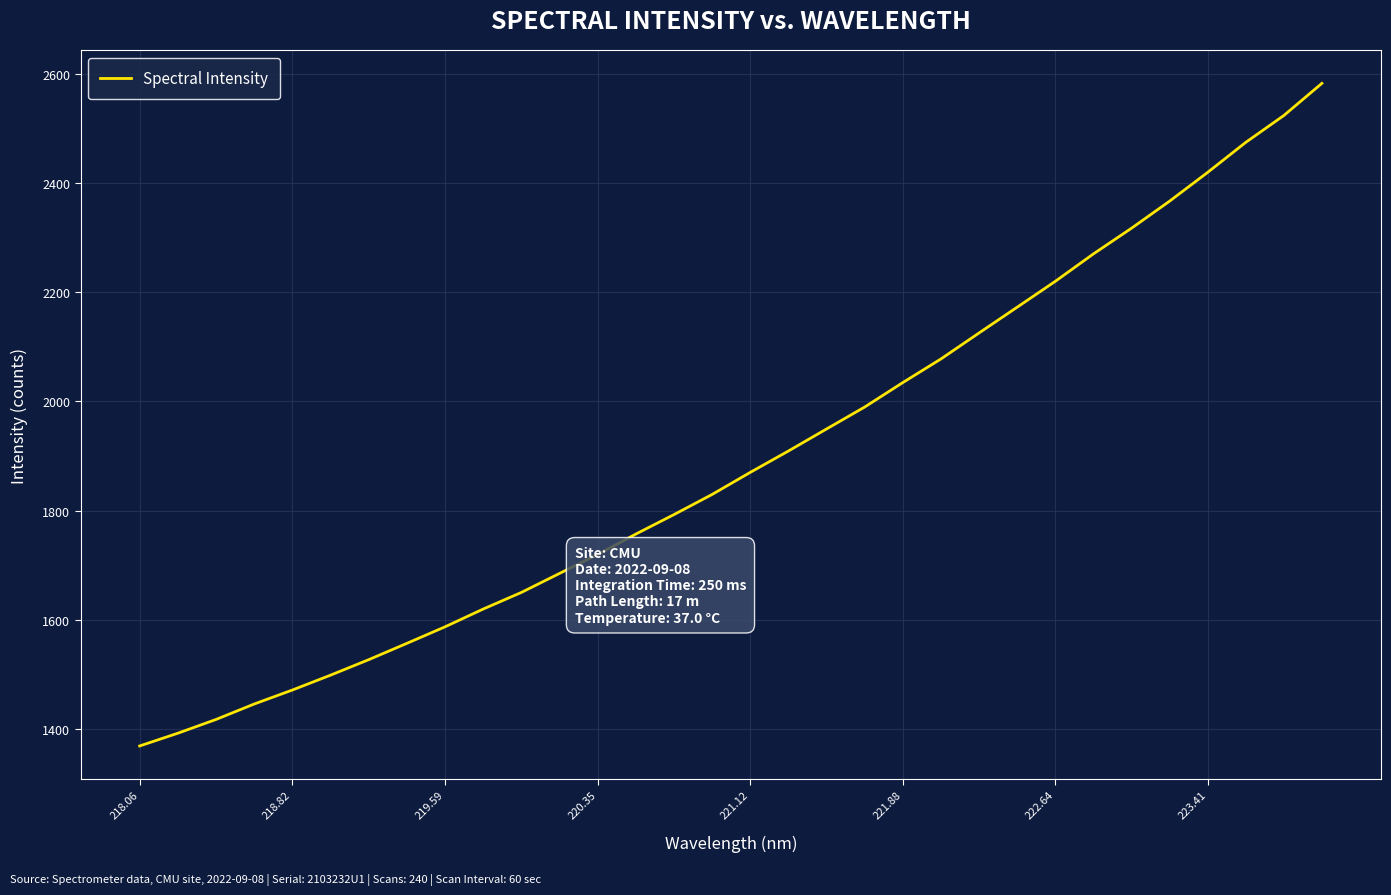

What is the minimum value shown in the chart?

1368.3